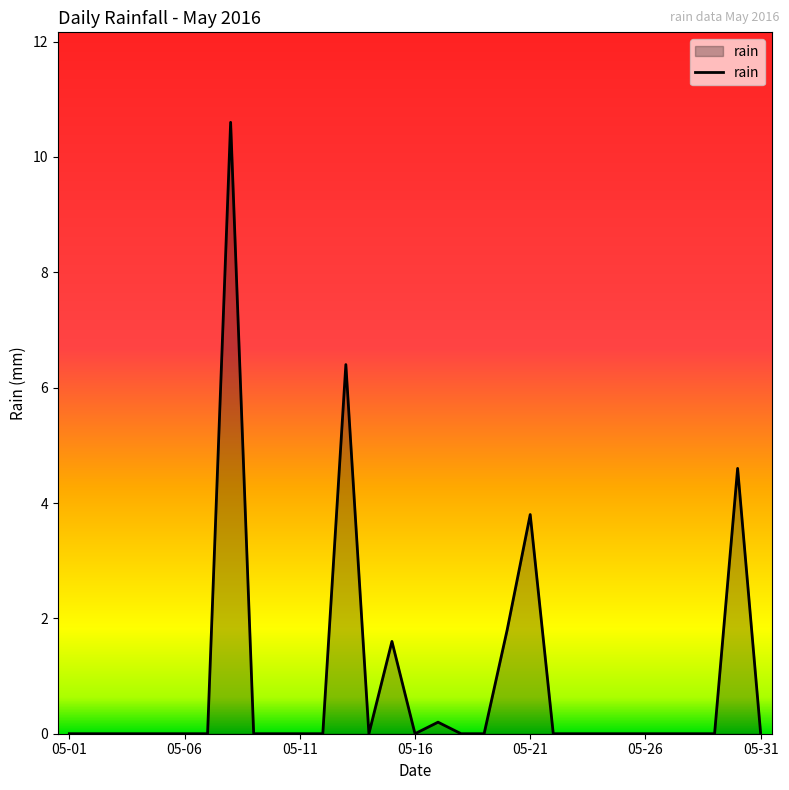

What is the difference between the maximum and minimum values?

10.6